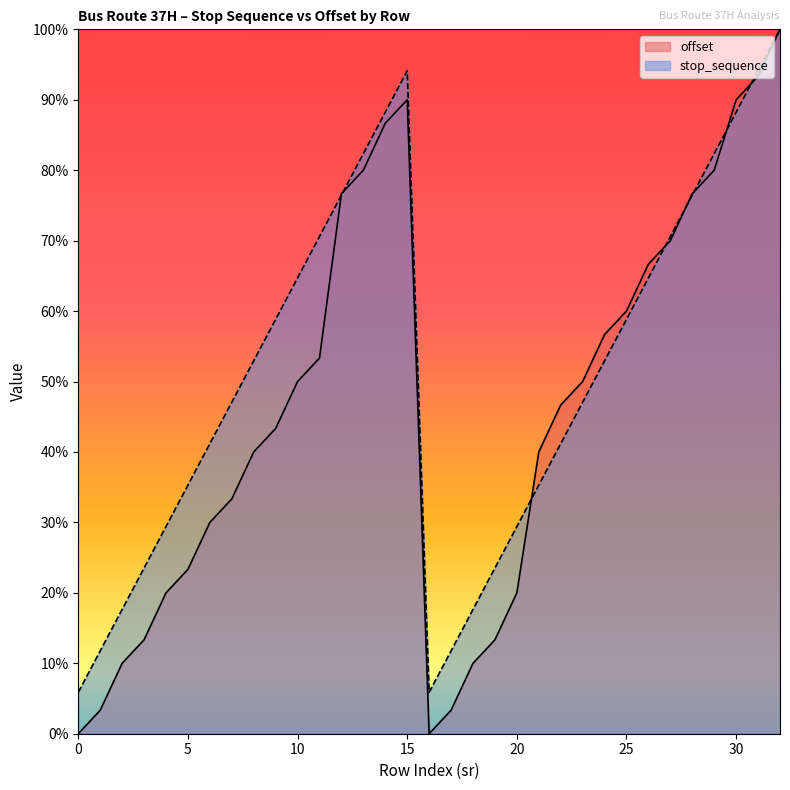

Rank the categories by stop_sequence value from lowest to highest.

0, 16, 1, 17, 2, 18, 3, 19, 4, 20, 5, 21, 6, 22, 7, 23, 8, 24, 9, 25, 10, 26, 11, 27, 12, 28, 13, 29, 14, 30, 15, 31, 32